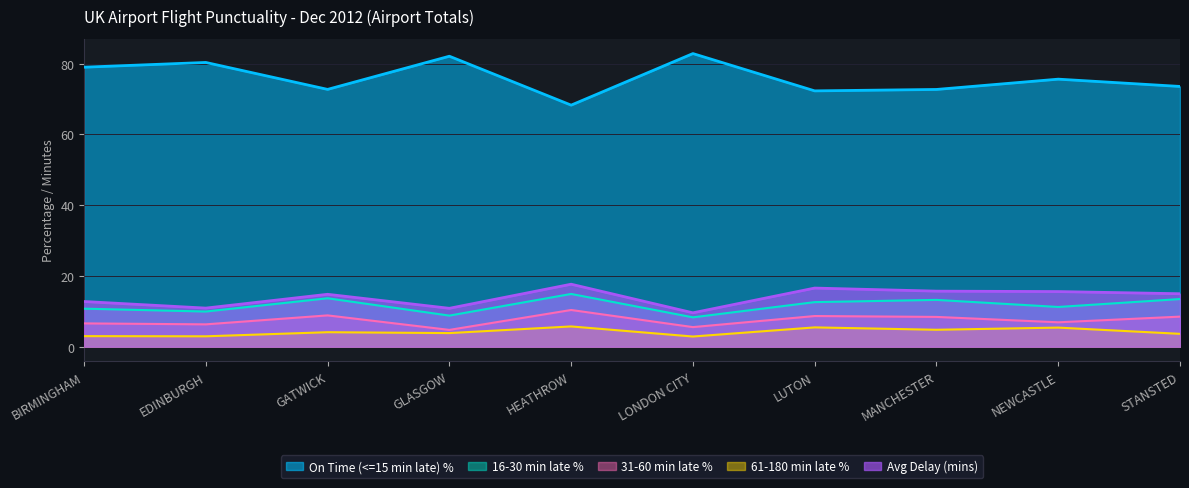

The Avg Delay (mins) series shows 4.5 at GLASGOW. True or false?

False